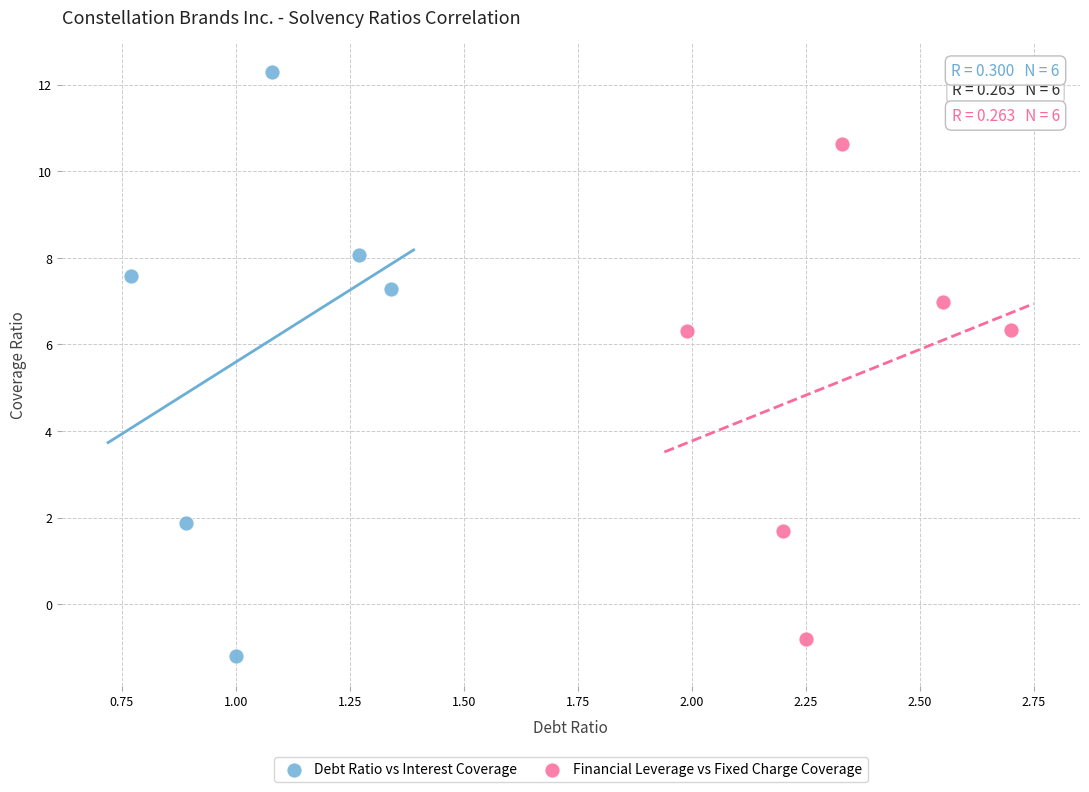

Which series contains the highest Y value?

Debt Ratio vs Interest Coverage